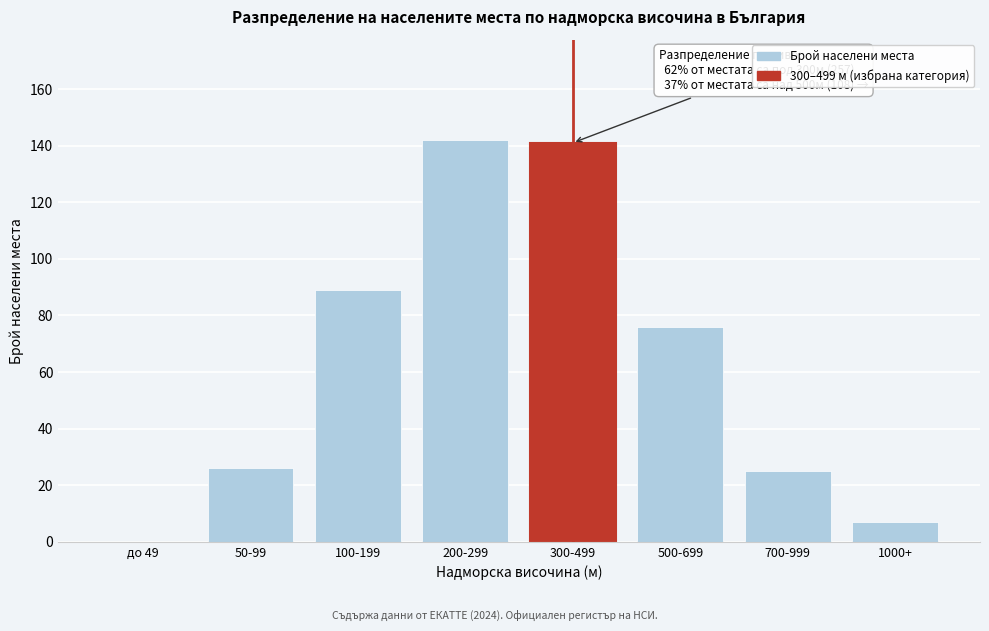

Reading left to right, transcribe all the data shown in this chart.

до 49=0	50-99=26	100-199=89	200-299=142	300-499=141	500-699=76	700-999=25	1000+=7